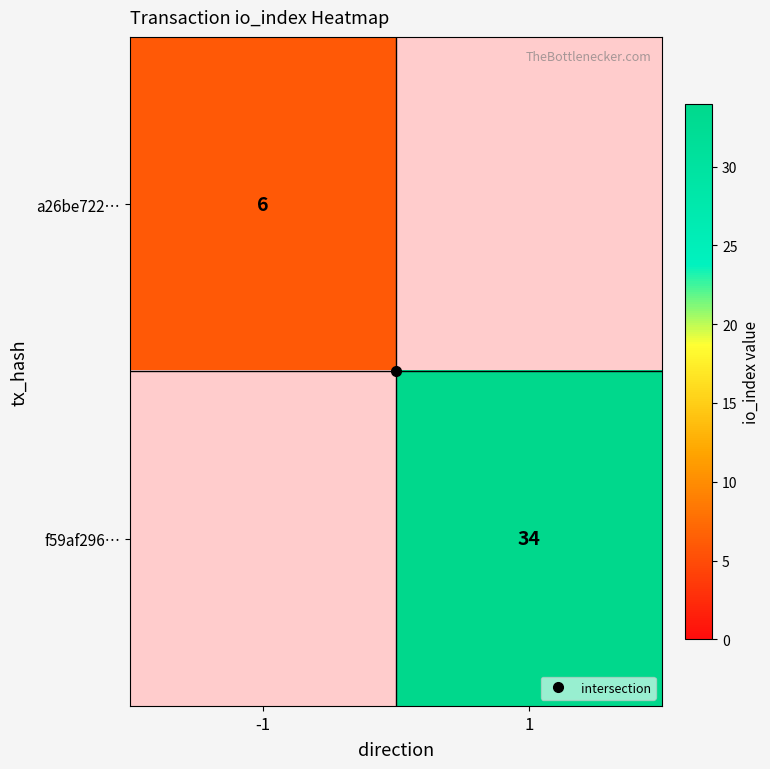

How many positive values does the a26be722… series have?

1